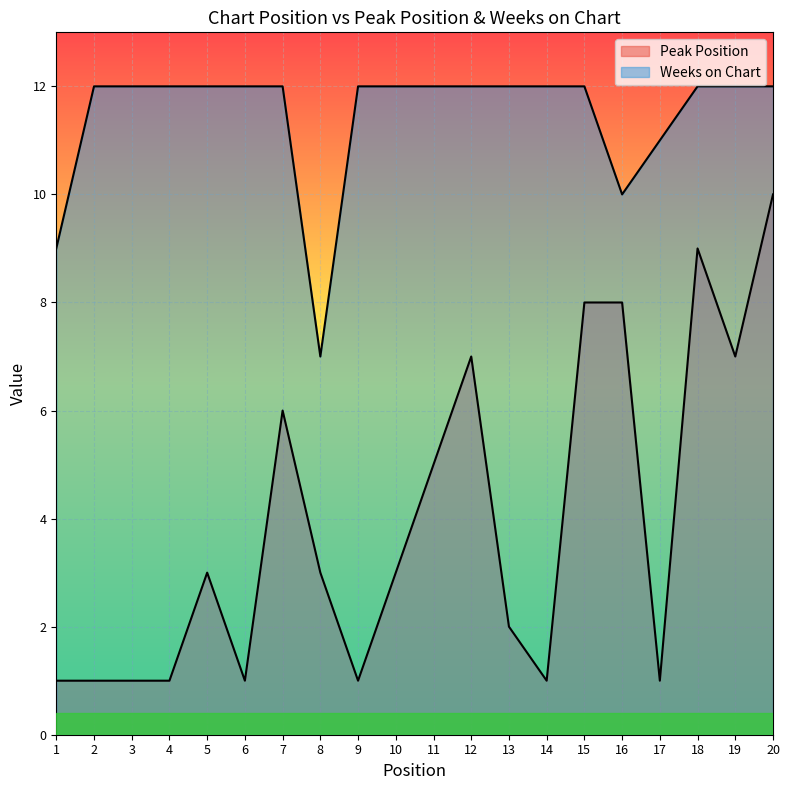

Reading right to left, transcribe all the data shown in this chart.

Peak Position: 10	7	9	1	8	8	1	2	7	5	3	1	3	6	1	3	1	1	1	1
Weeks on Chart: 12	12	12	11	10	12	12	12	12	12	12	12	7	12	12	12	12	12	12	9